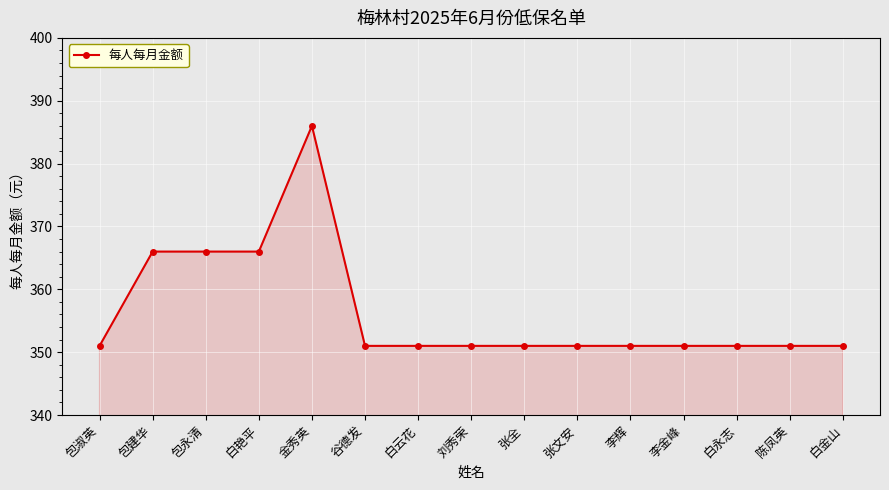

What is the label of the 12th point from the left?

李金峰